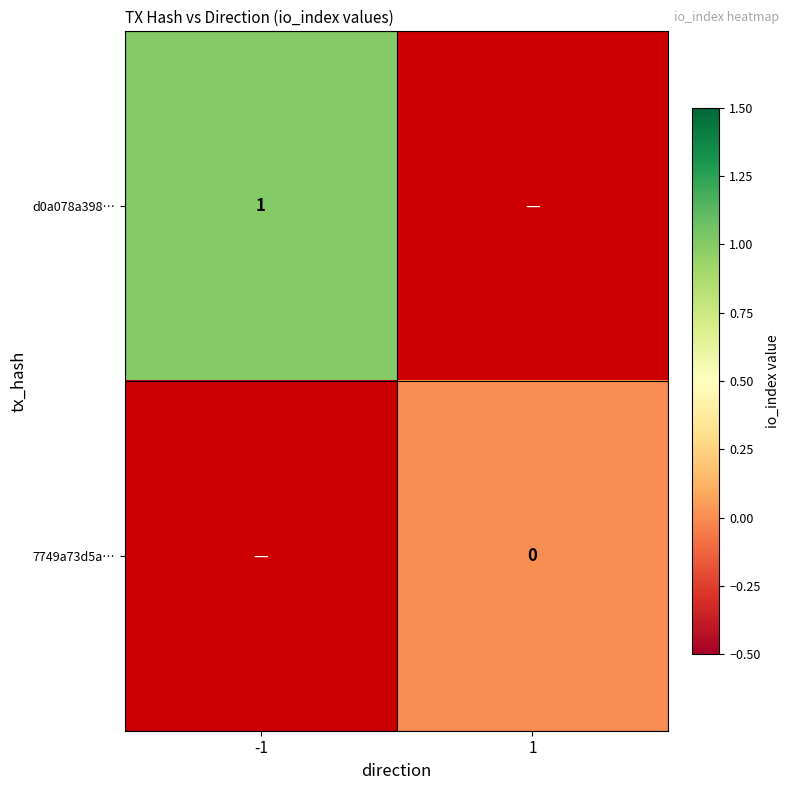

Is the value of d0a078a398… at -1 greater than the value of 7749a73d5a… at 1?

Yes